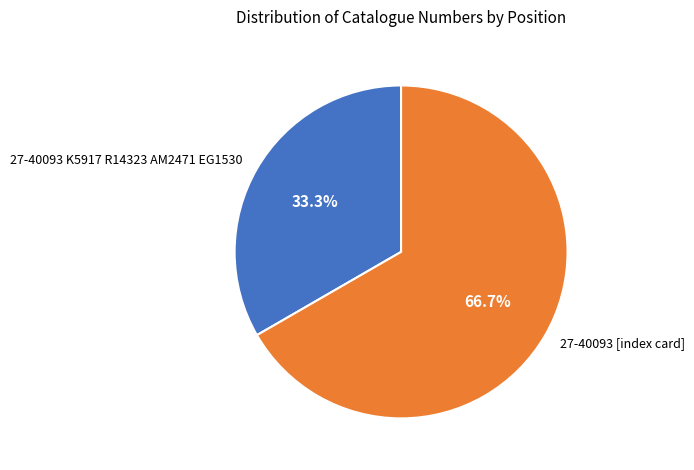

Between 27-40093 K5917 R14323 AM2471 EG1530 and 27-40093 [index card], which is larger?

27-40093 [index card]